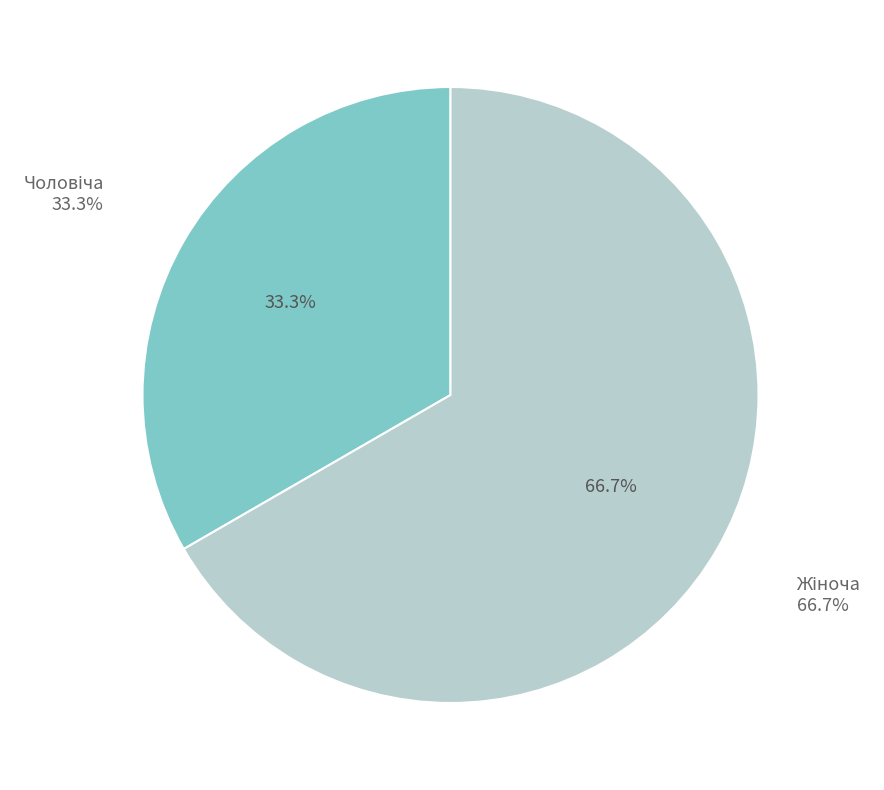

What is the change in value from Чоловіча to Жіноча?

+1